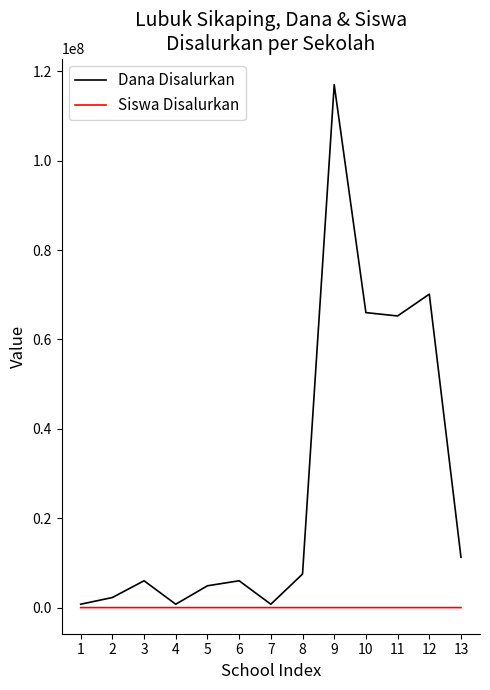

What are all the series names shown in the legend?

Dana Disalurkan, Siswa Disalurkan